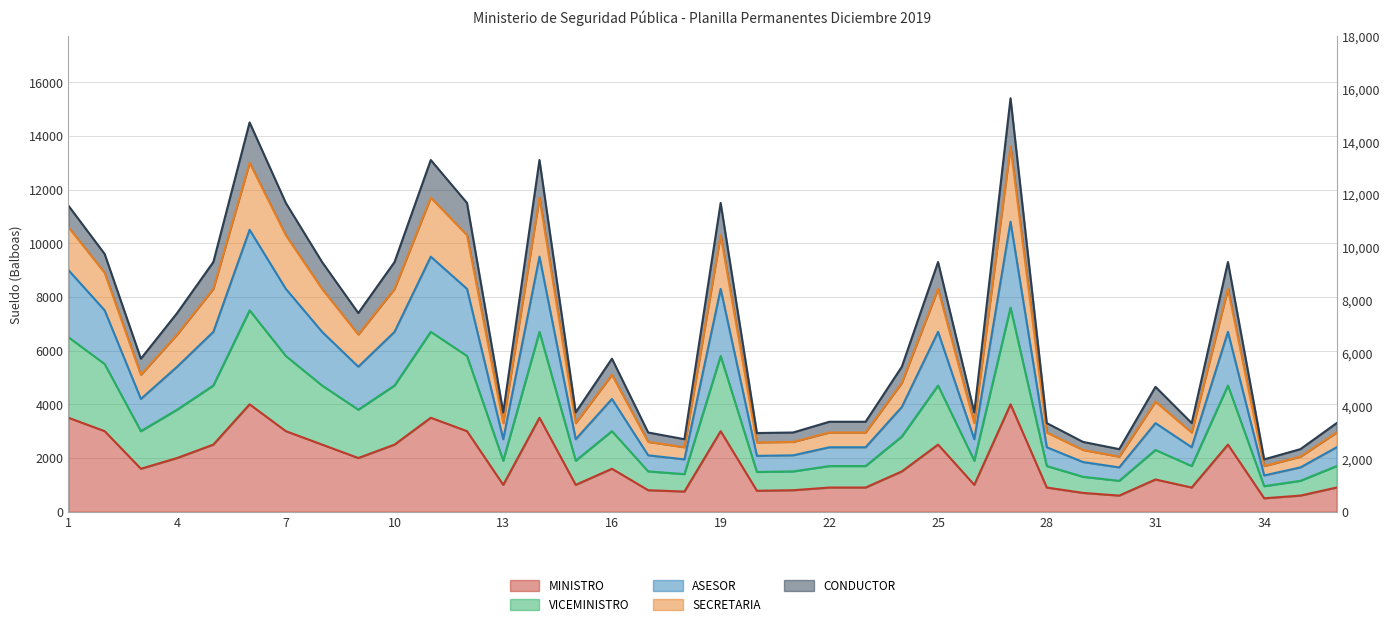

Which has a higher value, 24 or 34?

24